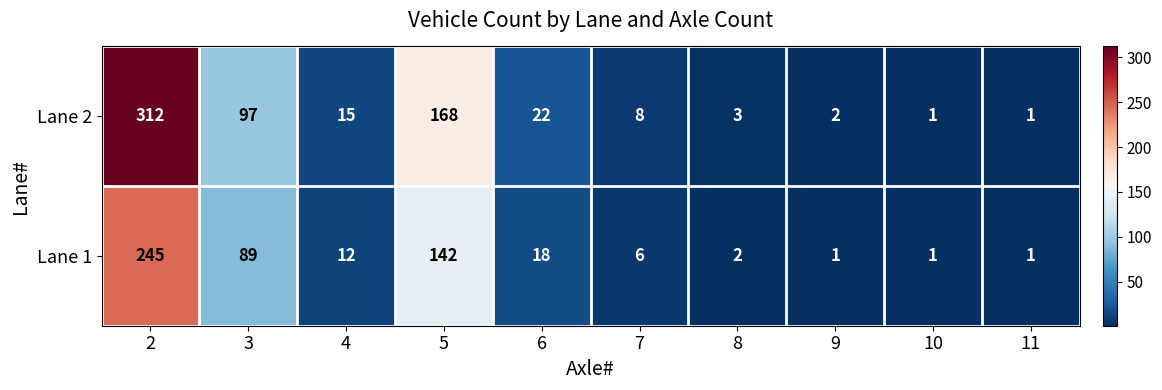

Count the number of categories in the chart.

10